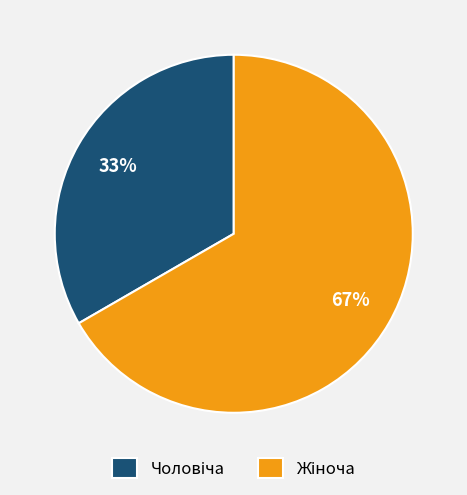

Is there a majority slice in this chart?

Yes